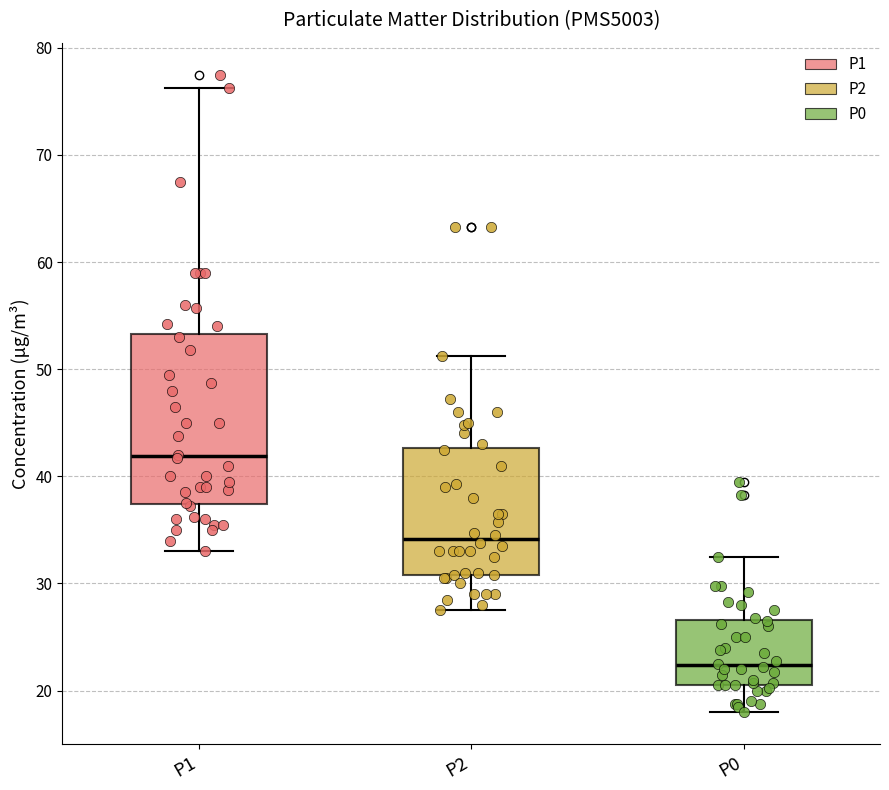

Which box has the highest median line?

P1